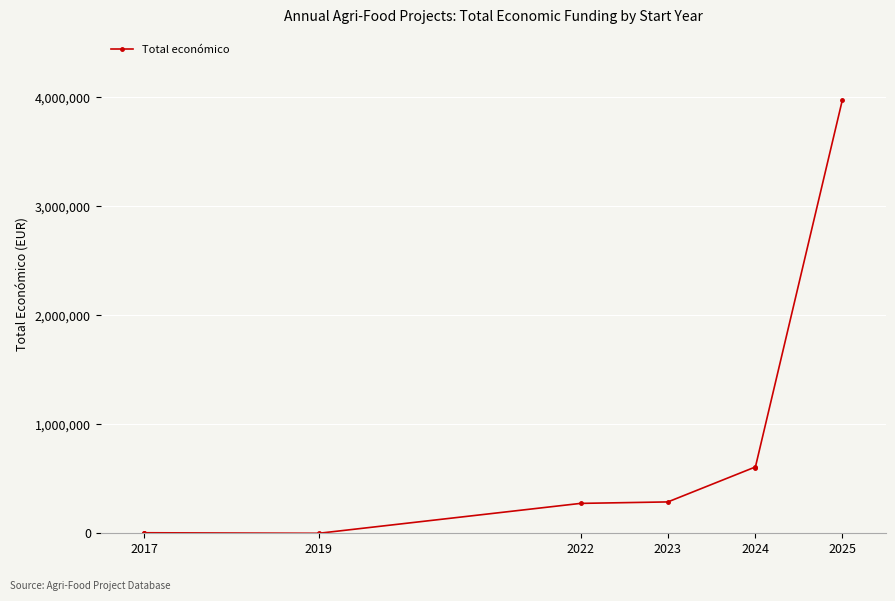

True or false: the data has more than 1 interior local peaks.

True